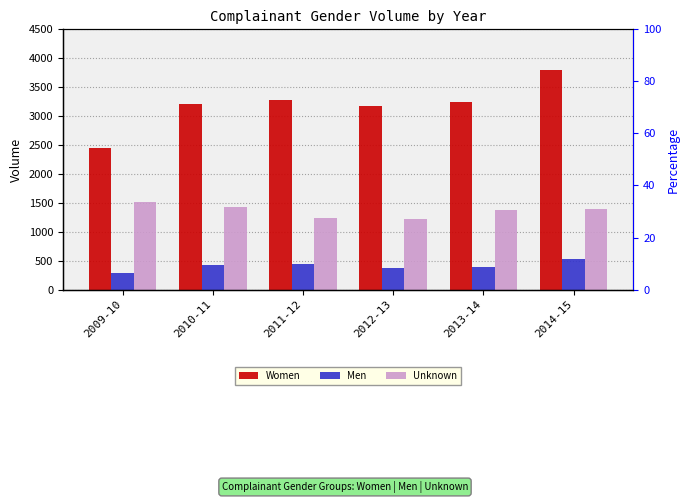

The value of Unknown at 2010-11 is 2401. True or false?

False